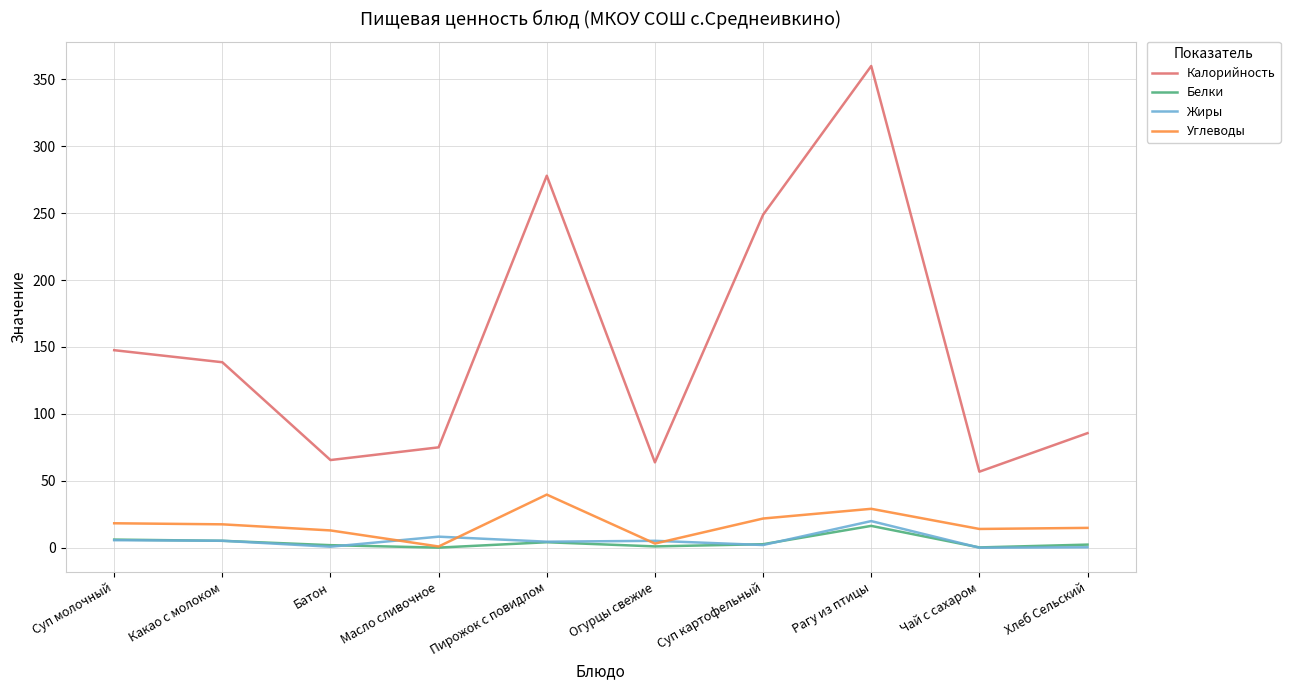

What is the maximum value for Калорийность?

360.0